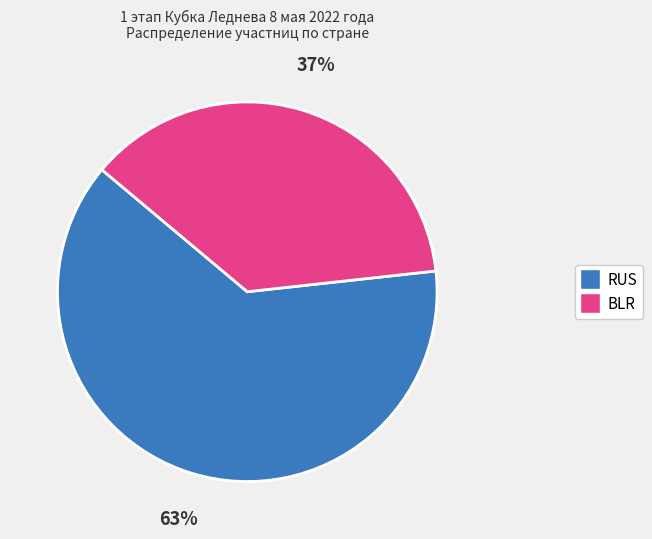

True or false: BLR accounts for 37% of the total.

True